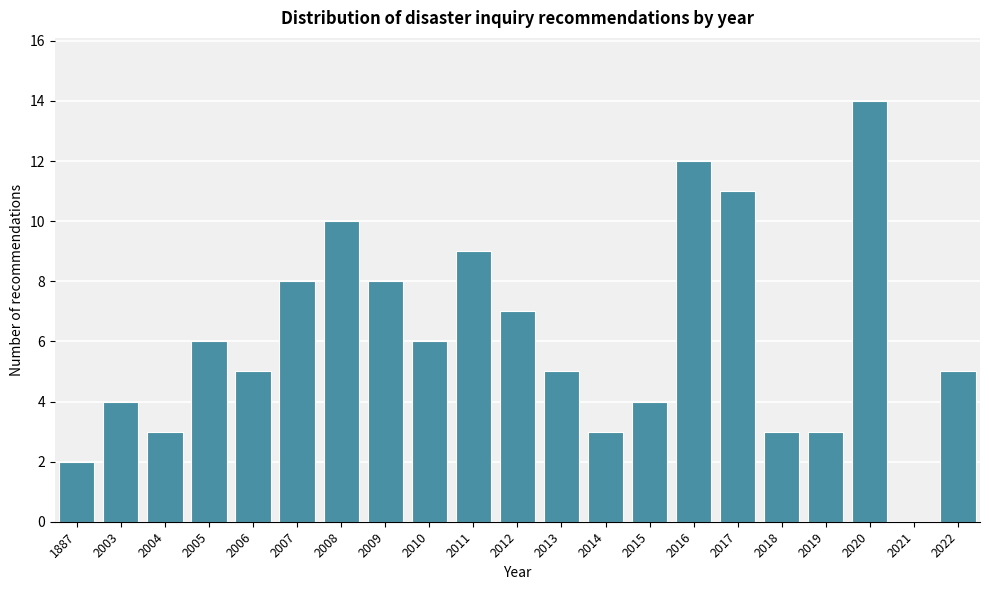

Reading left to right, list all the values displayed in this chart.

1887=2	2003=4	2004=3	2005=6	2006=5	2007=8	2008=10	2009=8	2010=6	2011=9	2012=7	2013=5	2014=3	2015=4	2016=12	2017=11	2018=3	2019=3	2020=14	2021=0	2022=5